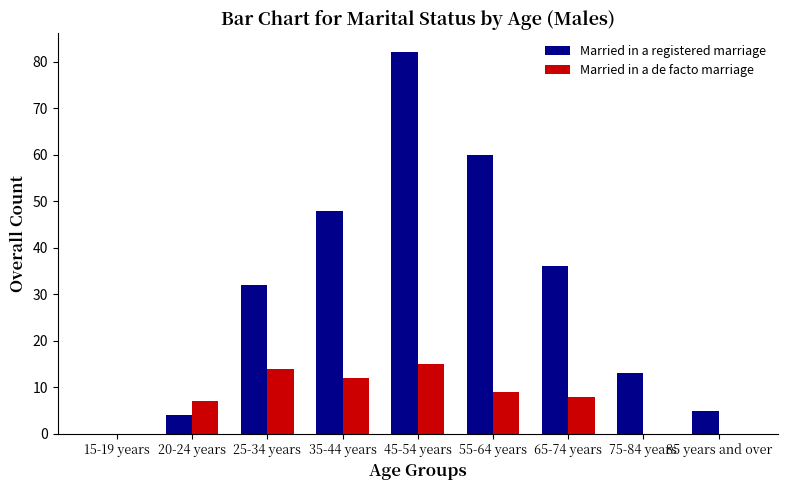

What is the approximate value of Married in a registered marriage at 85 years and over, to the nearest 5?

5